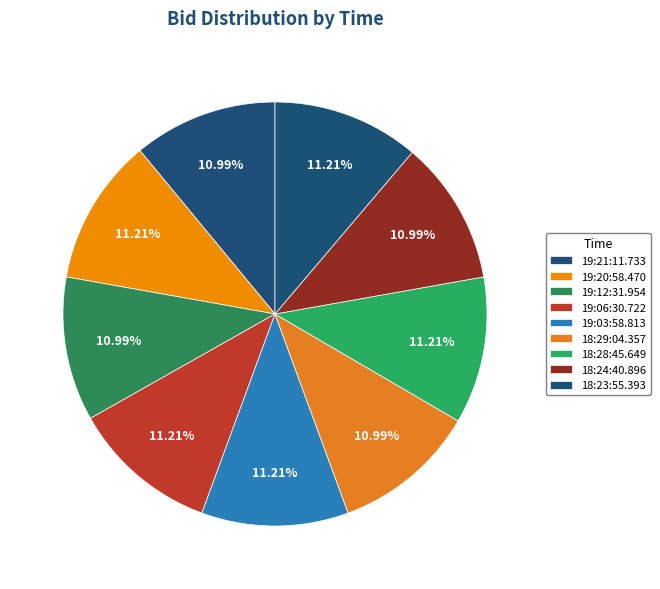

How many segments does this pie chart have?

9